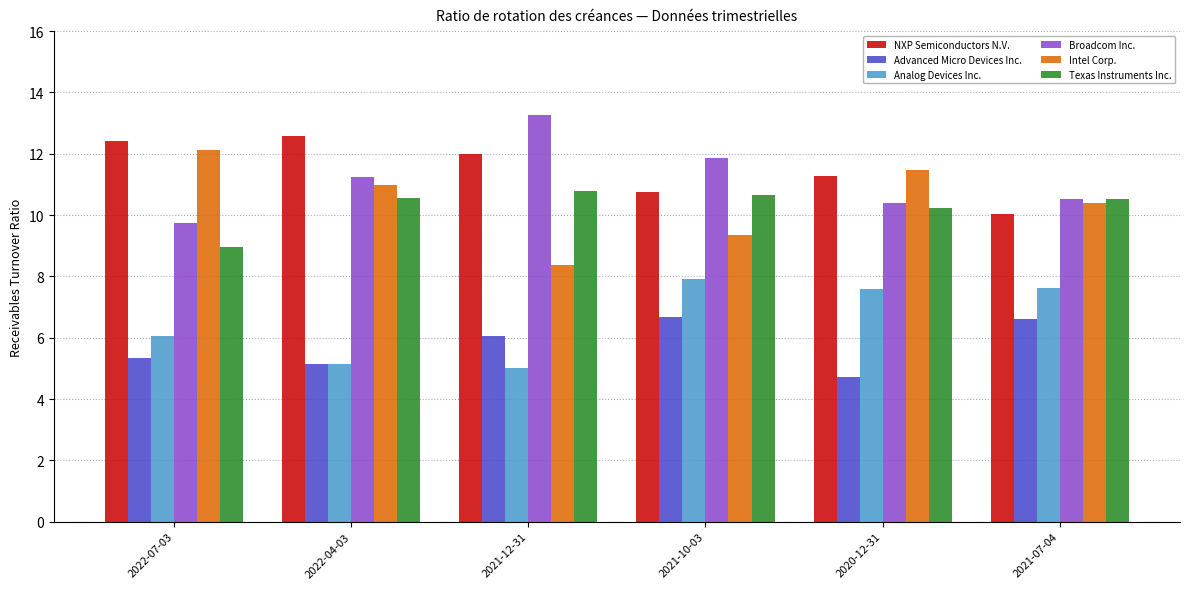

How many data points in Intel Corp. are less than 10?

2